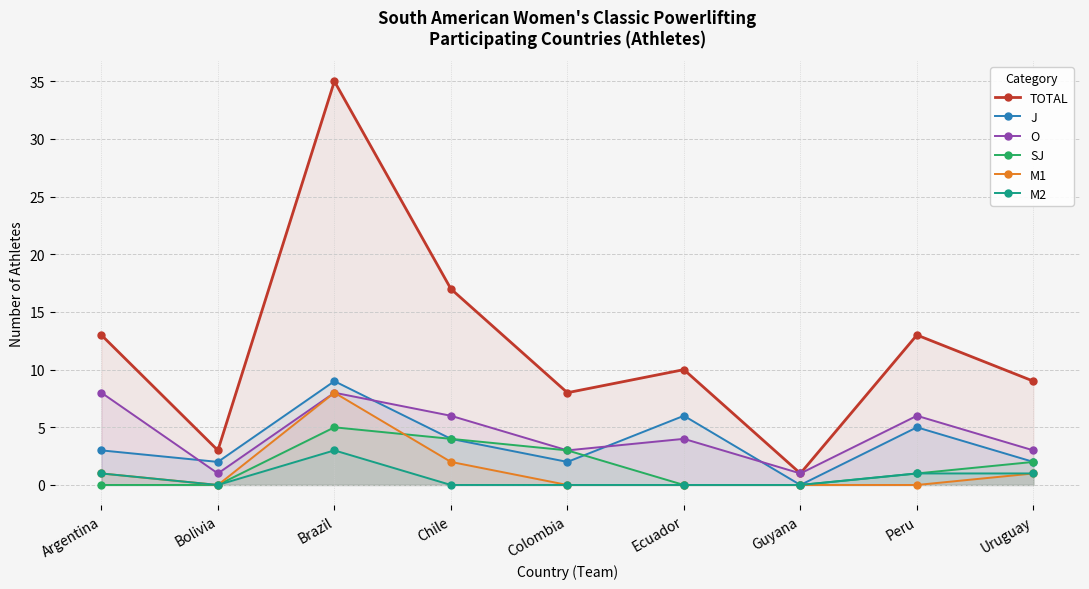

What is the value of the TOTAL point at the 9th from the left?

9